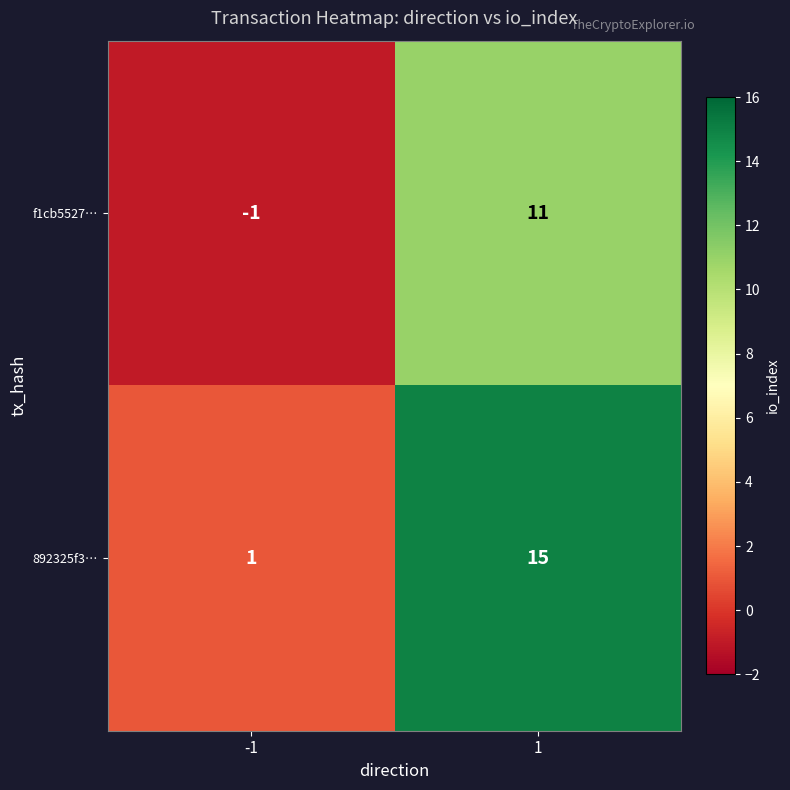

Reading left to right, extract all data points from this chart.

f1cb5527…: -1	11
892325f3…: 1	15